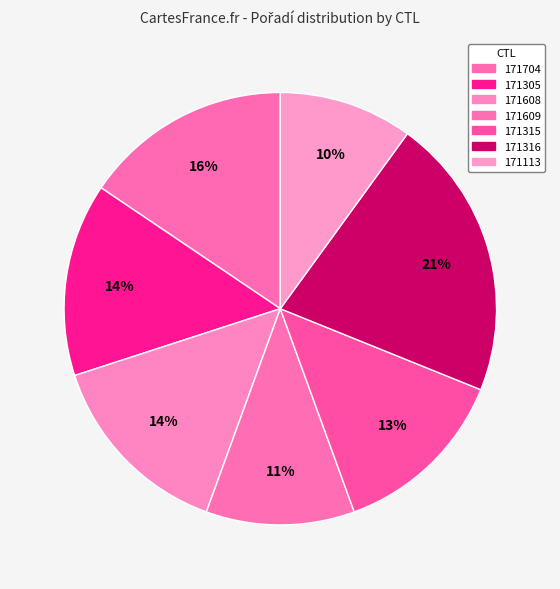

How many slices are in this pie chart?

7